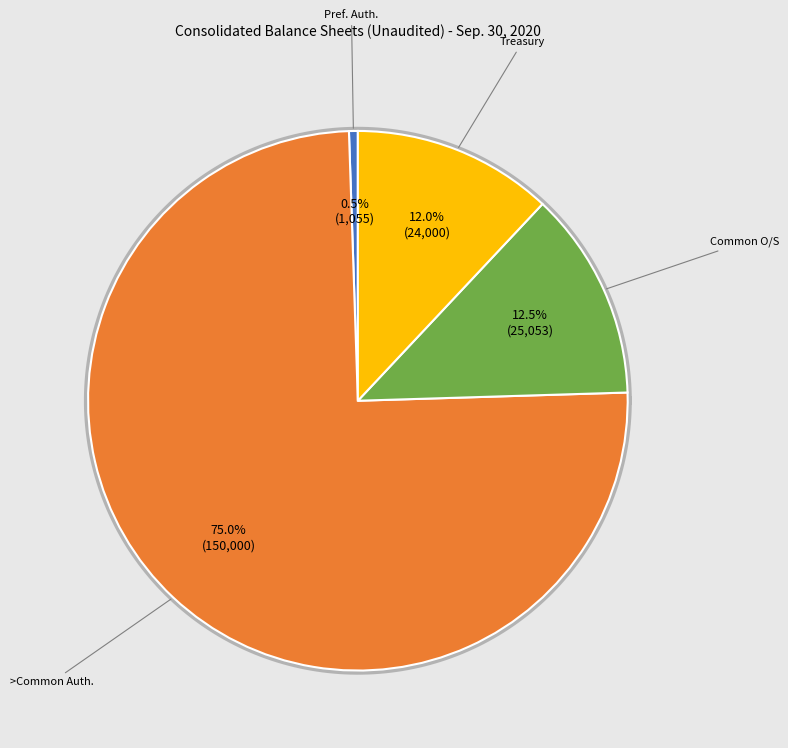

Which slice represents more than half of the pie?

Common stock, shares authorized